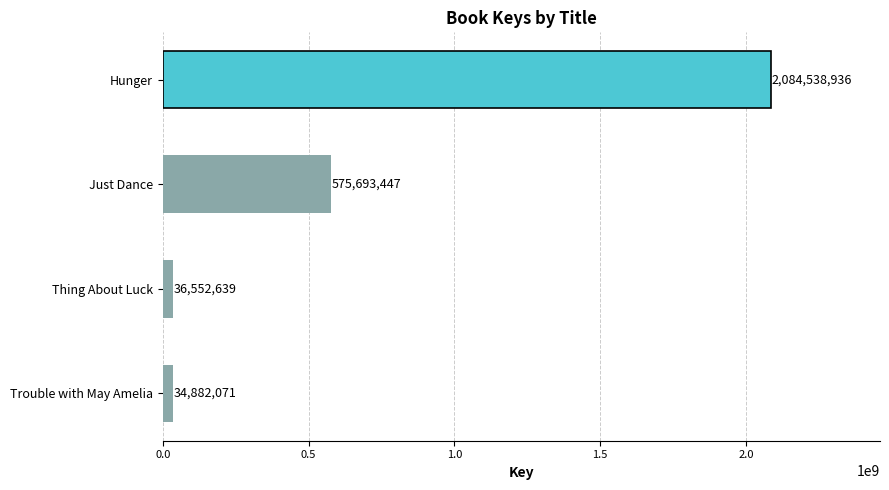

What is the approximate value at Thing About Luck, to the nearest 10?

36552640